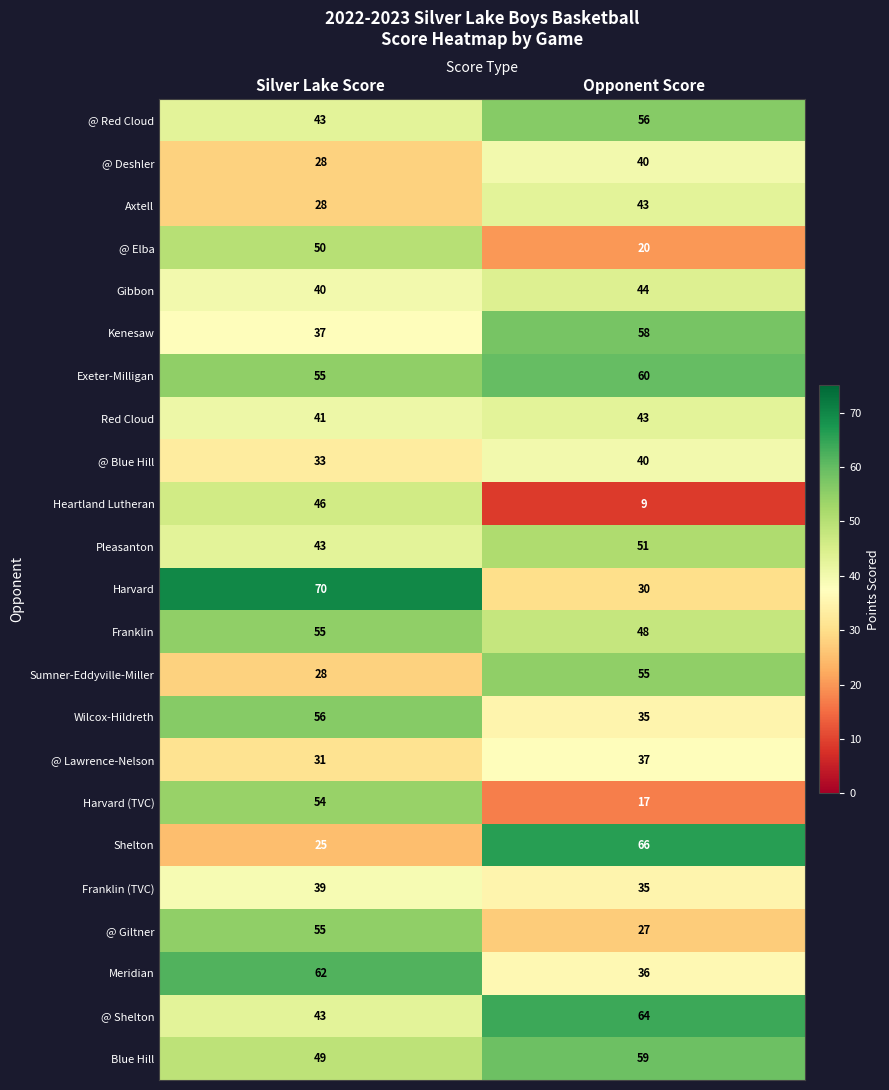

At which category does the chart reach its minimum across all series?

Opponent Score